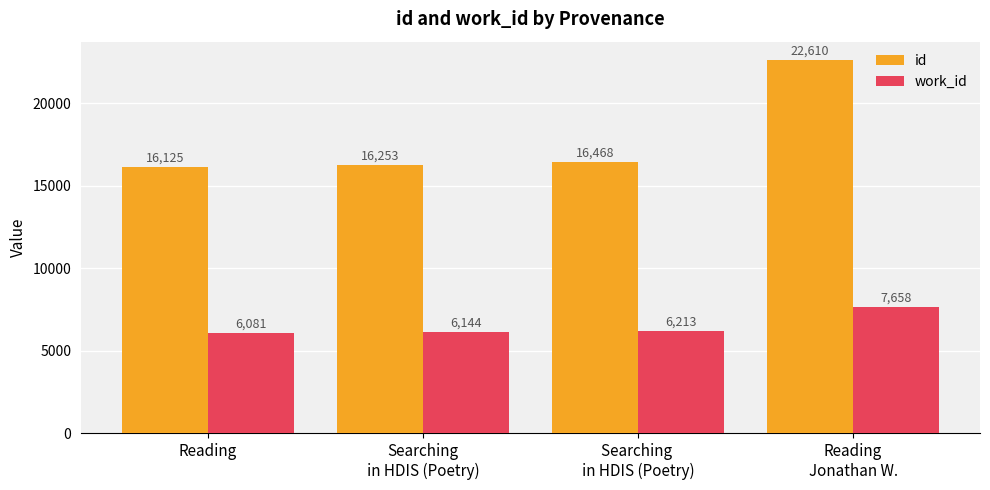

What is the total value across all series at Searching 
in HDIS (Poetry)?

22680.5